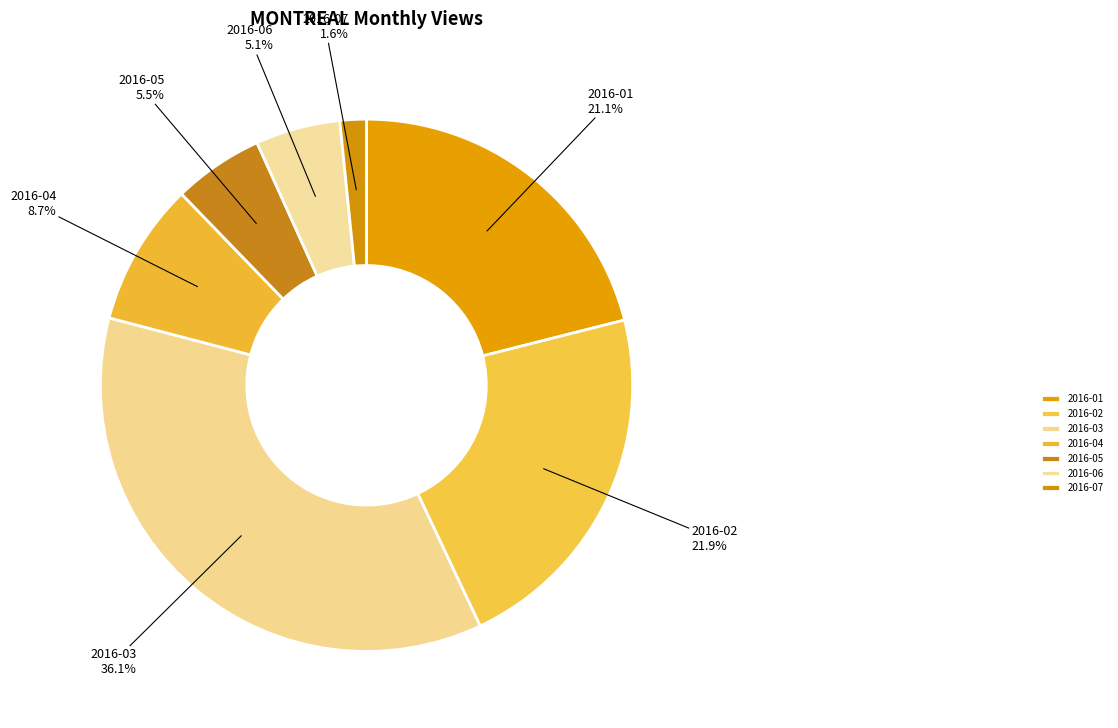

Which slice is the largest?

2016-03